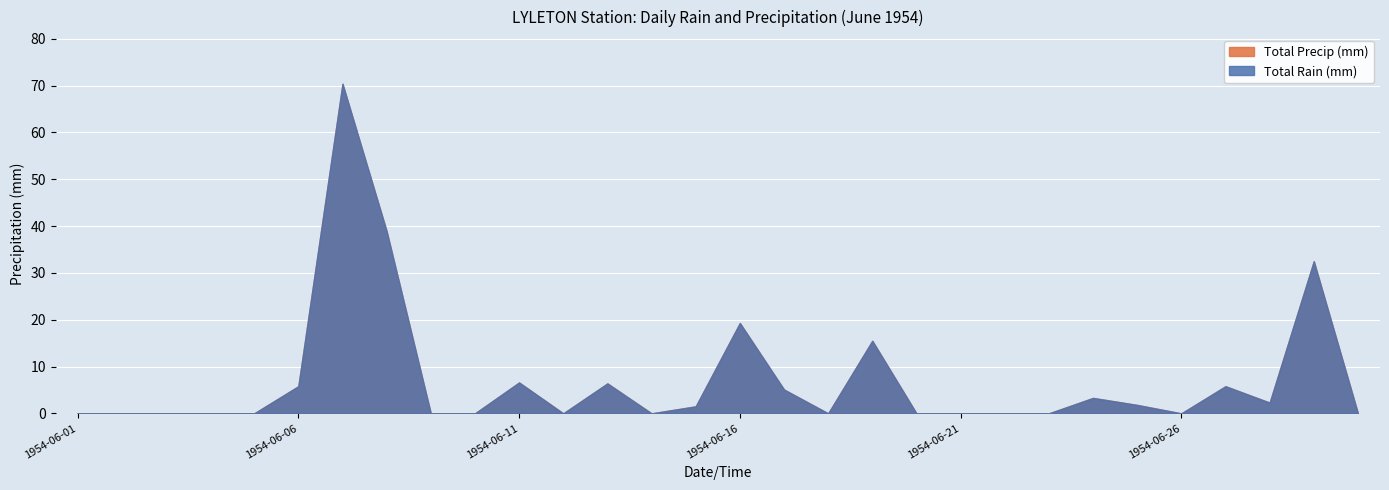

How many interior local peaks does the Total Rain (mm) series have?

8